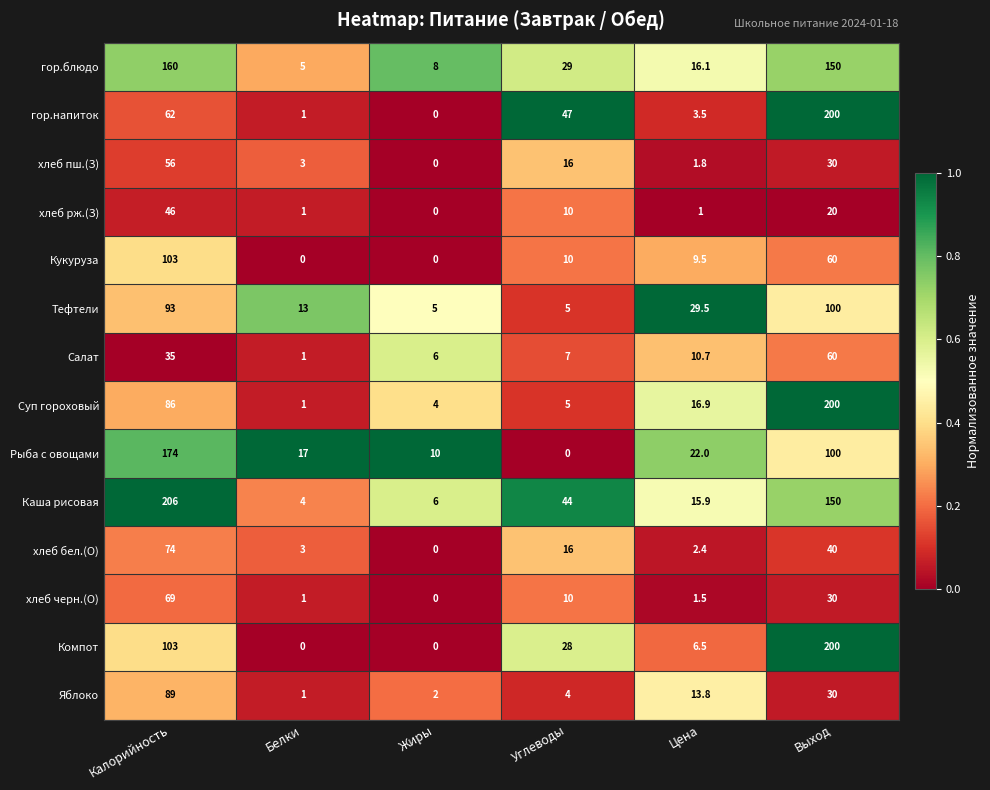

Which series has the largest total across all categories?

Каша рисовая